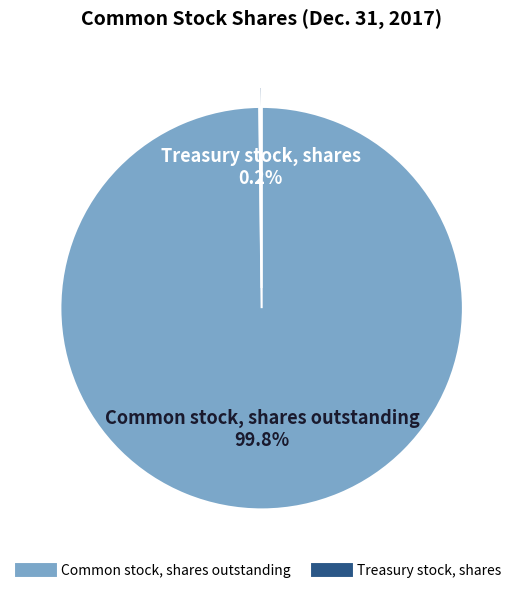

Is there a majority slice in this chart?

Yes